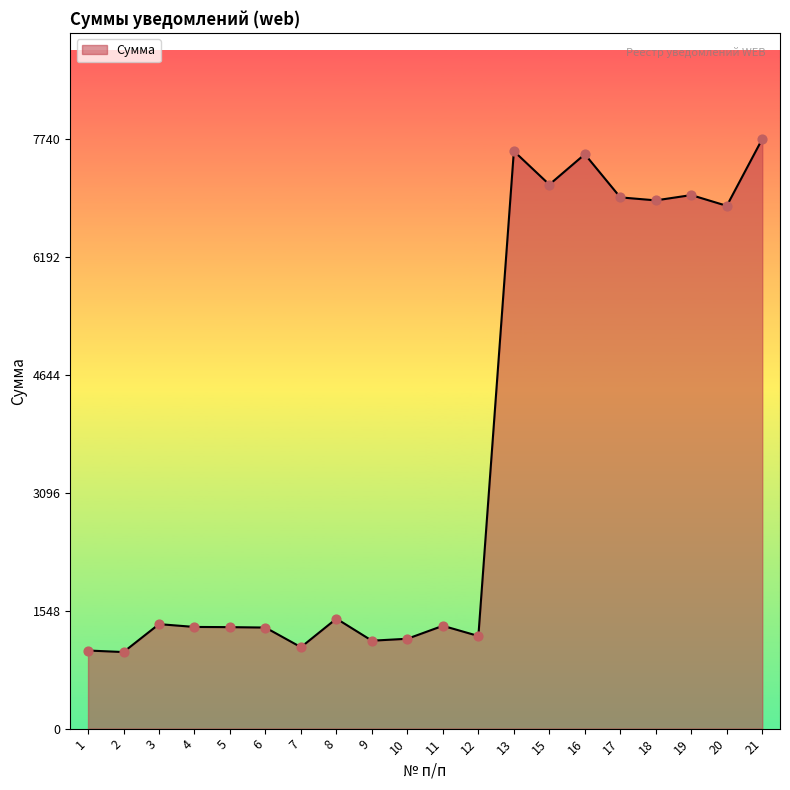

What is the ratio of the value at 20 to the value at 11?

5.1